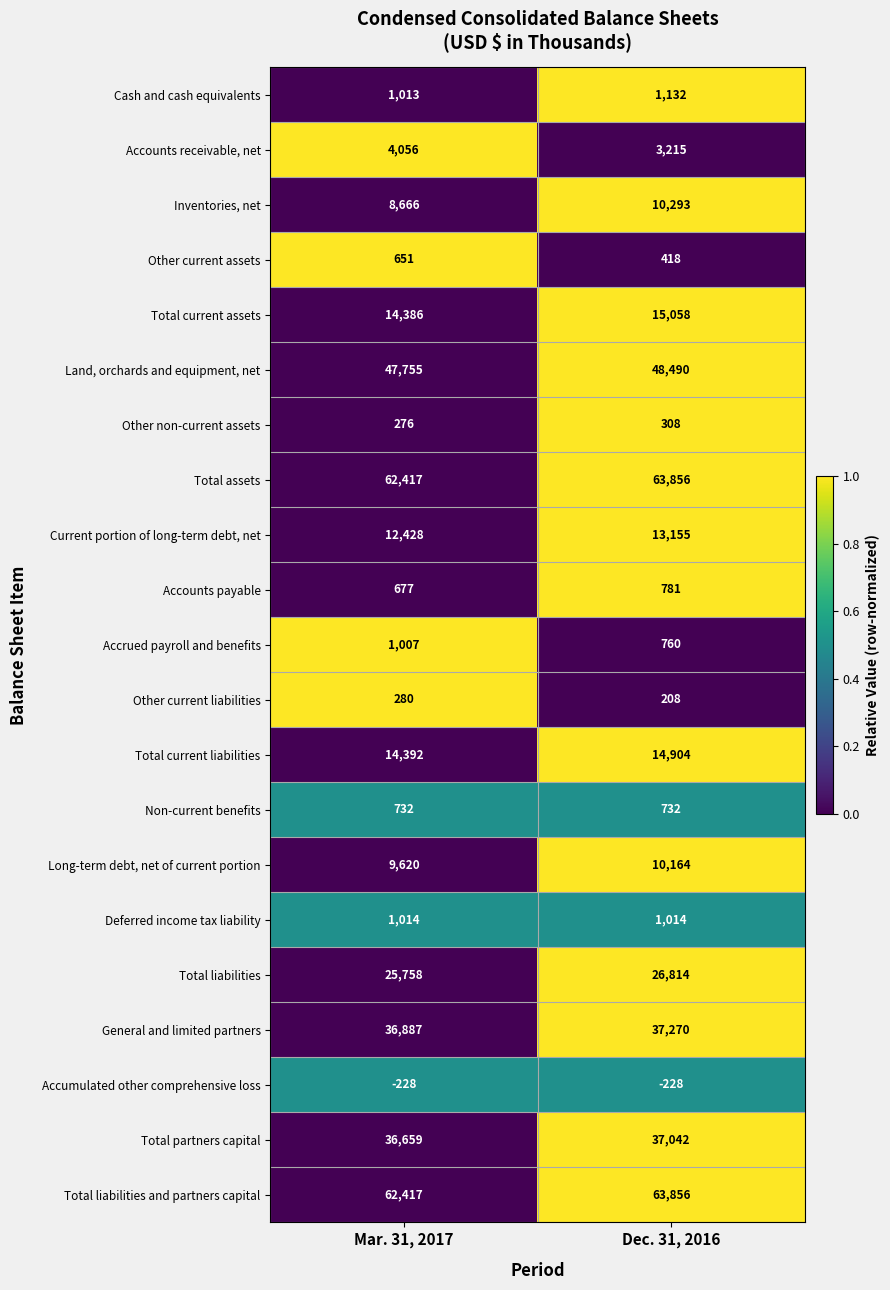

Which series has the largest range (max minus min)?

Inventories, net